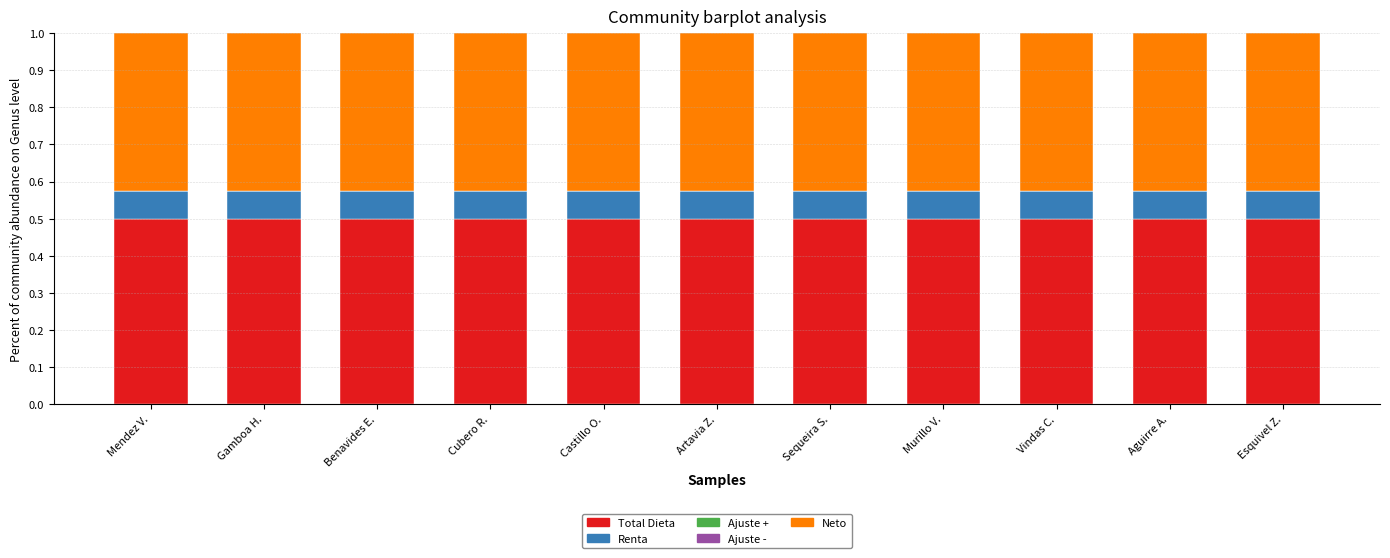

What is the approximate value of Total Dieta at Gamboa H.?

0.5